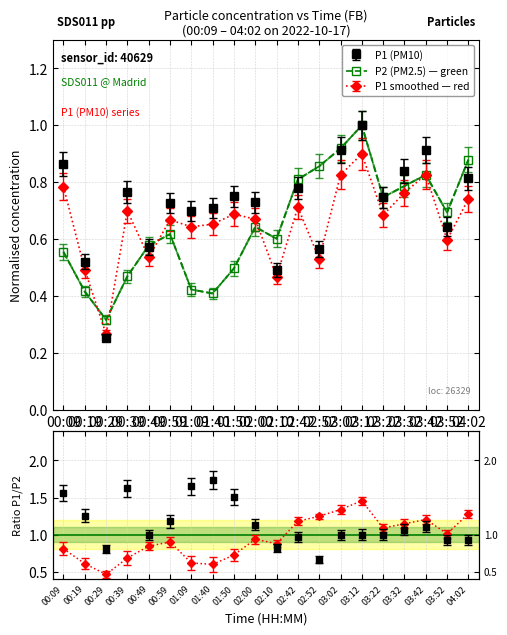

Where is the first local maximum for P2?

00:59